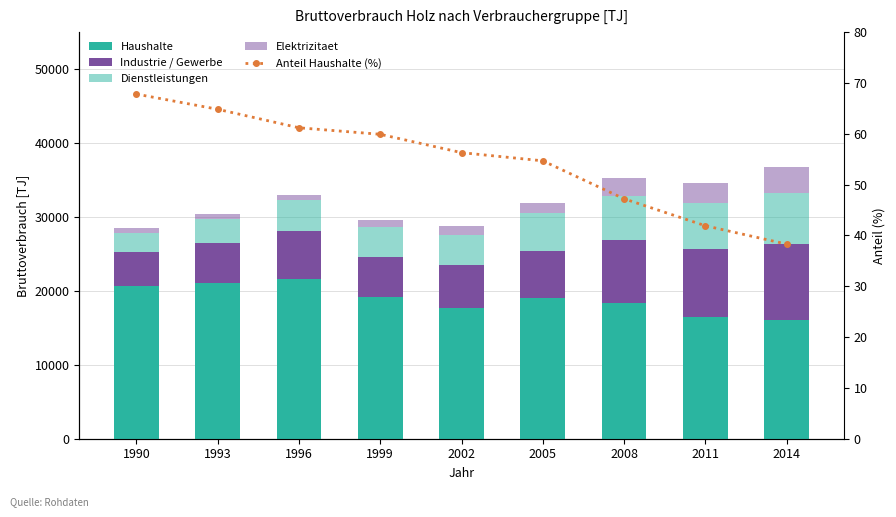

Is it true that Industrie / Gewerbe equals 2877.2 at 2005?

False